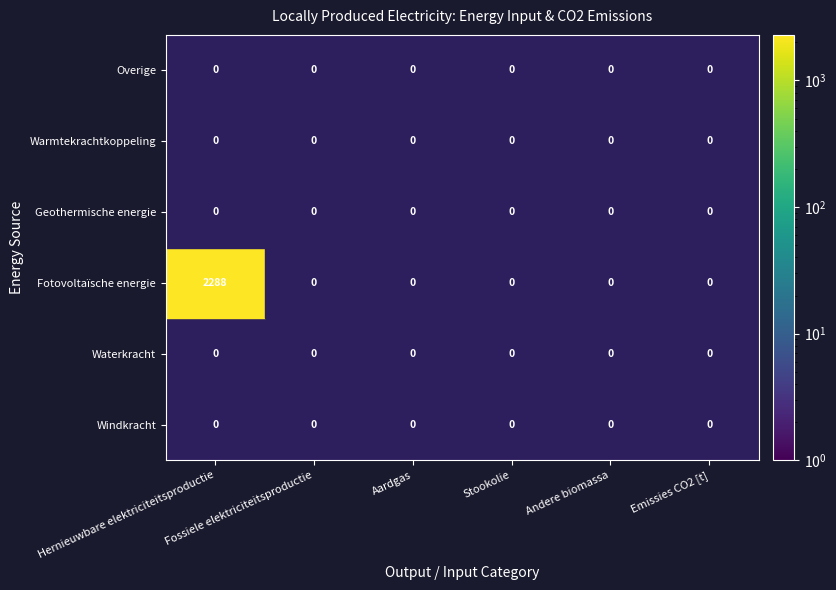

Between Hernieuwbare elektriciteitsproductie and Andere biomassa, which series saw the biggest shift?

Fotovoltaïsche energie